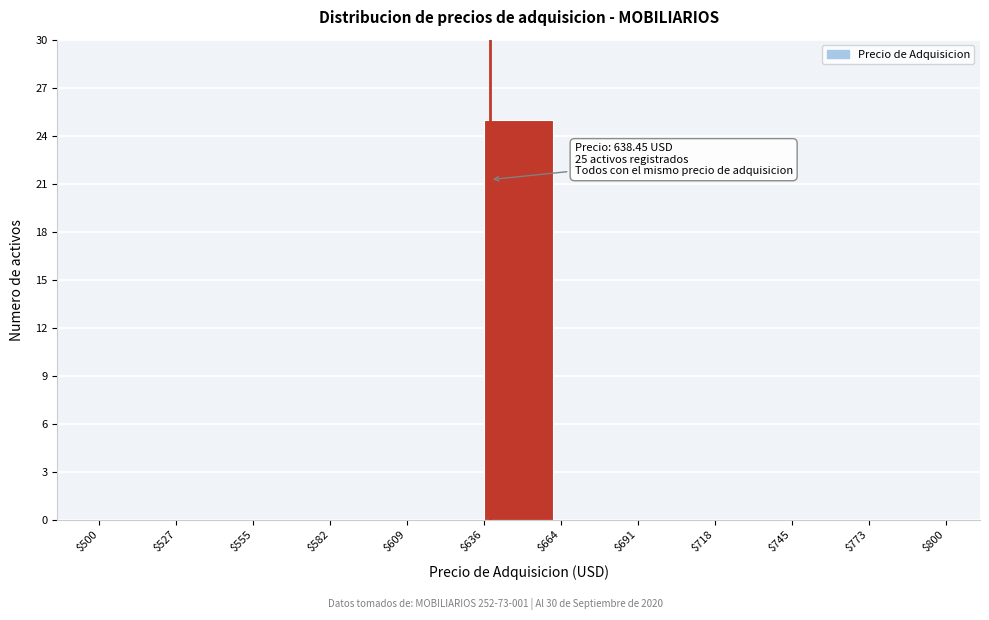

Over which range of the x-axis is the bar tallest?

$636 to $664